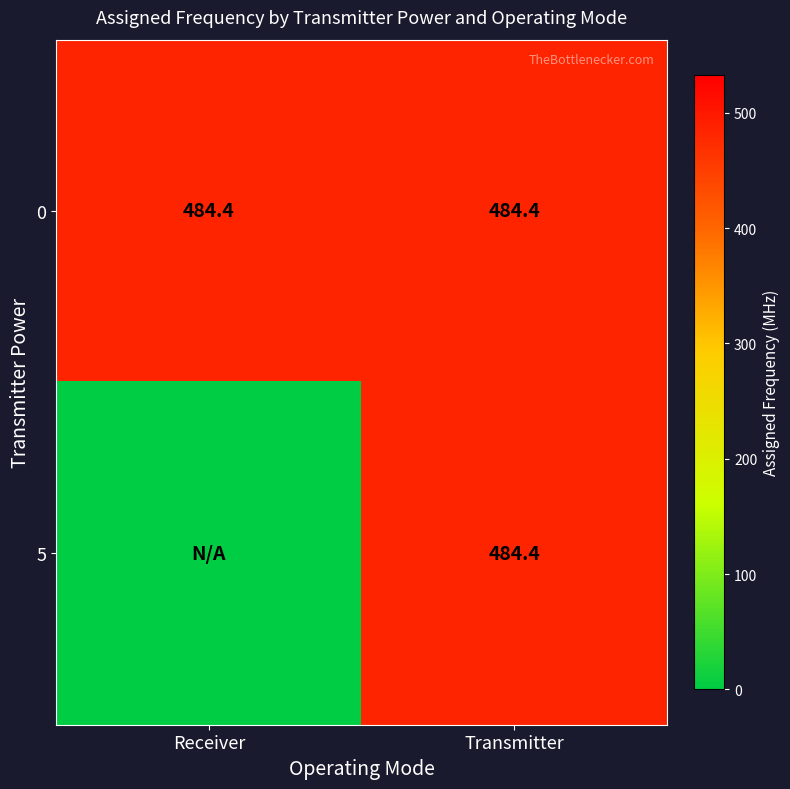

Is it true that 0 equals 666.7 at Transmitter?

False